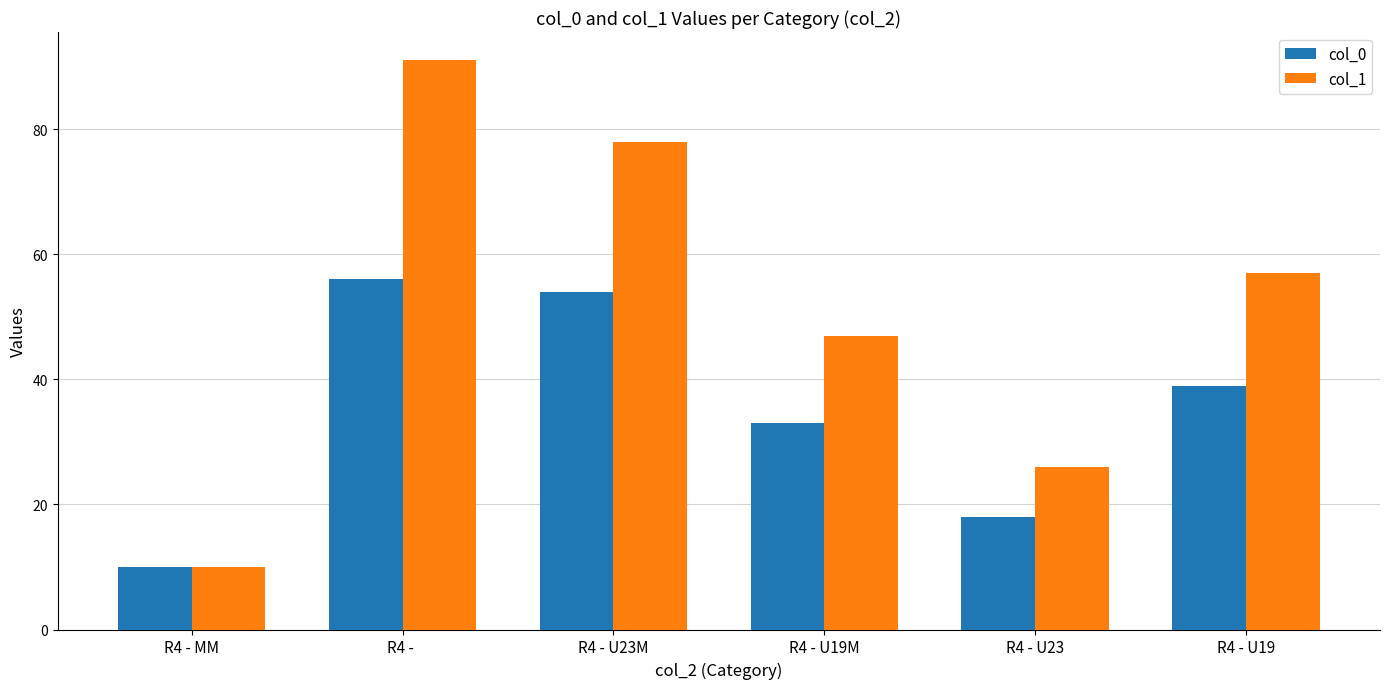

What is the minimum value shown in the chart?

10